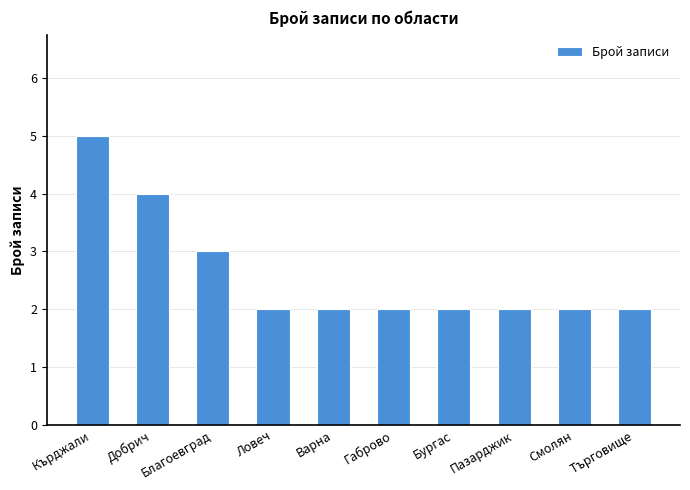

What position from the left is Варна?

5